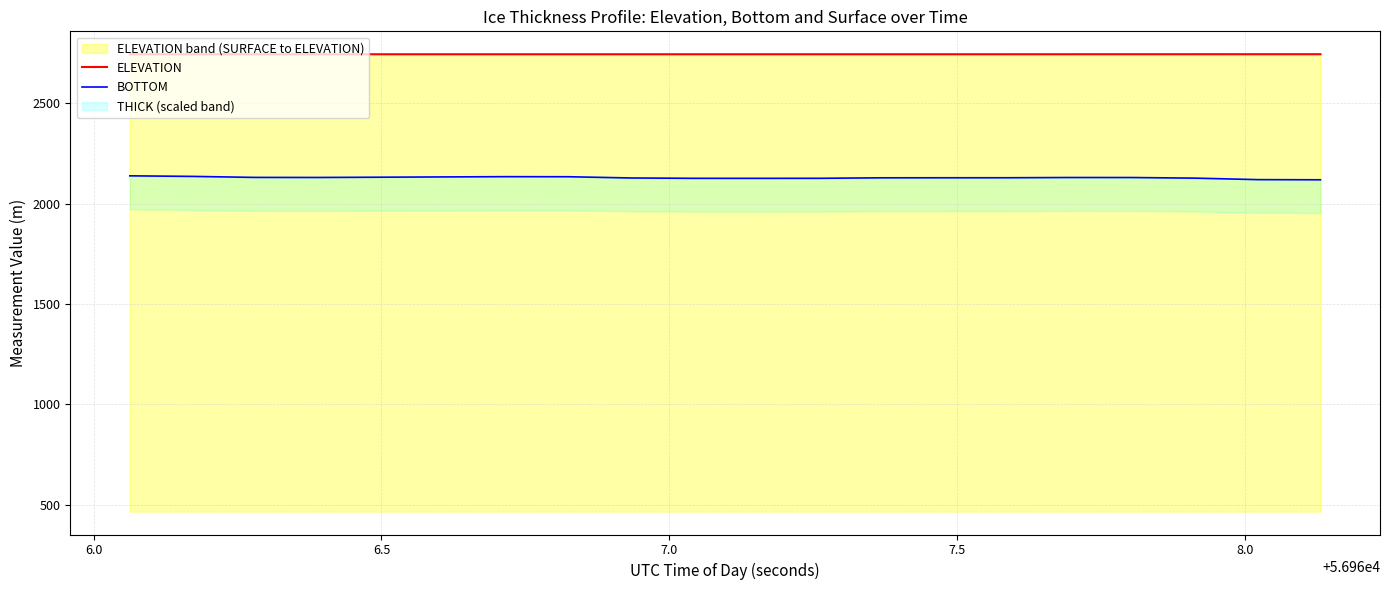

The ELEVATION series shows 2744.1 at 8.0. True or false?

True